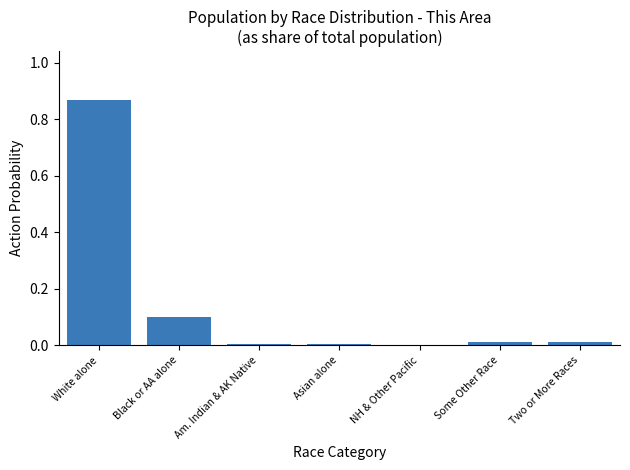

How many categories are shown in the chart?

7